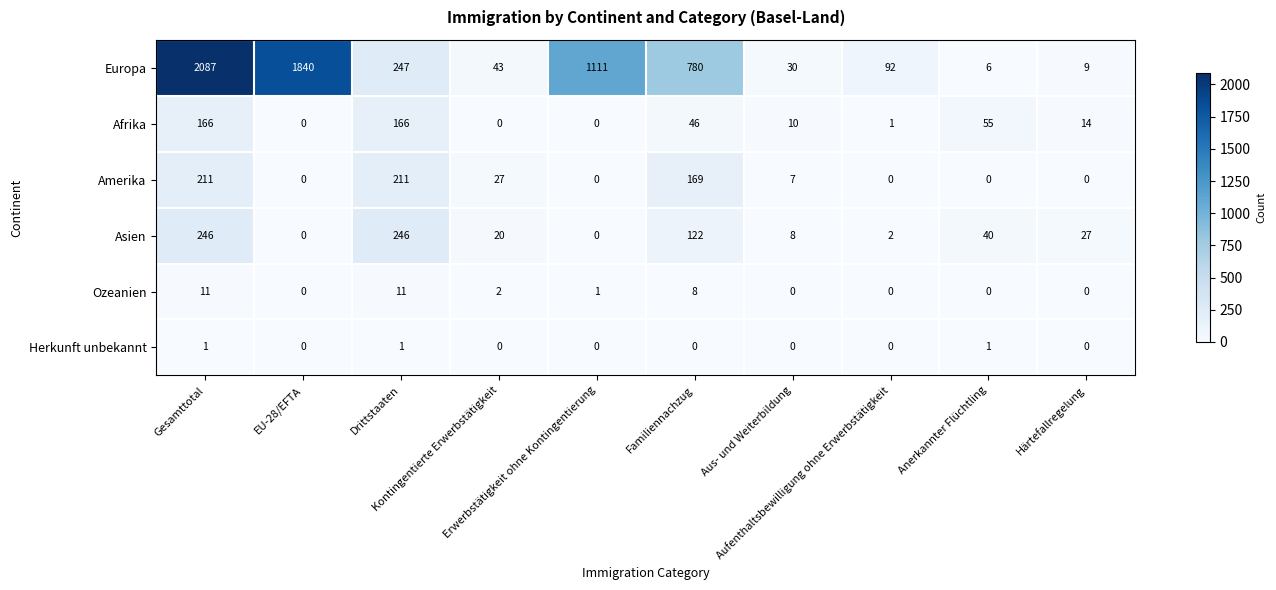

What is the difference between the second highest and minimum values in the Europa series?

1834